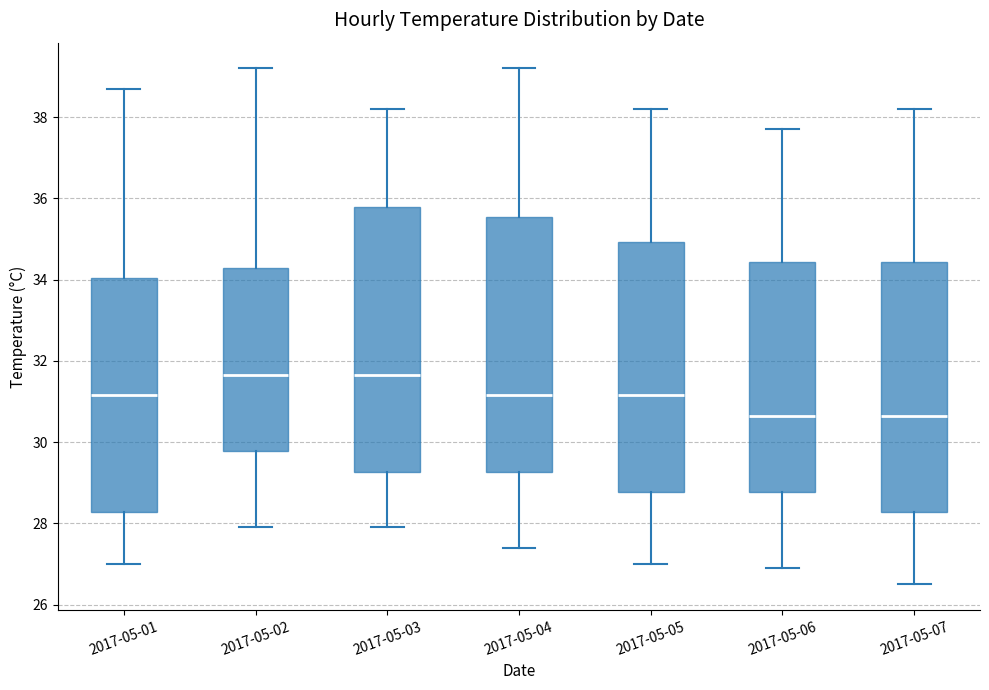

Reading left to right, transcribe this box plot: for each box, give where its median line is, the range the box spans, and where its two whiskers end, as read against the y-axis. The values are not printed on the chart, so give them approximately, as read against the axis.

2017-05-01: median 31.2, box 28.2 to 34.0, whiskers 27.0 to 38.8
2017-05-02: median 31.6, box 29.8 to 34.4, whiskers 28.0 to 39.2
2017-05-03: median 31.6, box 29.2 to 35.8, whiskers 28.0 to 38.2
2017-05-04: median 31.2, box 29.2 to 35.6, whiskers 27.4 to 39.2
2017-05-05: median 31.2, box 28.8 to 35.0, whiskers 27.0 to 38.2
2017-05-06: median 30.6, box 28.8 to 34.4, whiskers 27.0 to 37.8
2017-05-07: median 30.6, box 28.2 to 34.4, whiskers 26.6 to 38.2